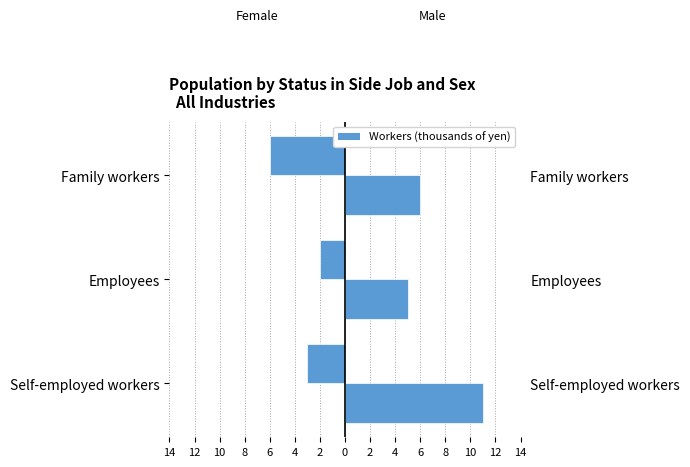

True or false: Female has a value of -10 at Family workers.

False